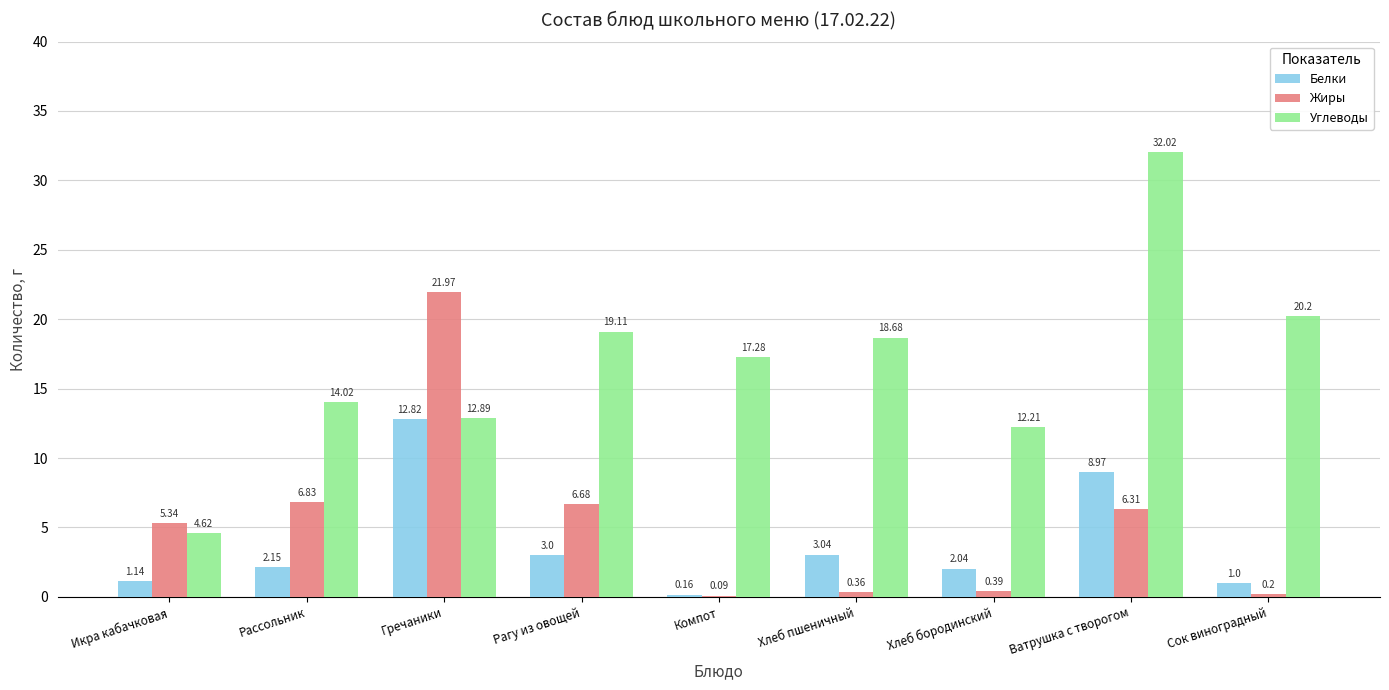

Between Гречаники and Ватрушка с творогом, which series saw the biggest shift?

Углеводы